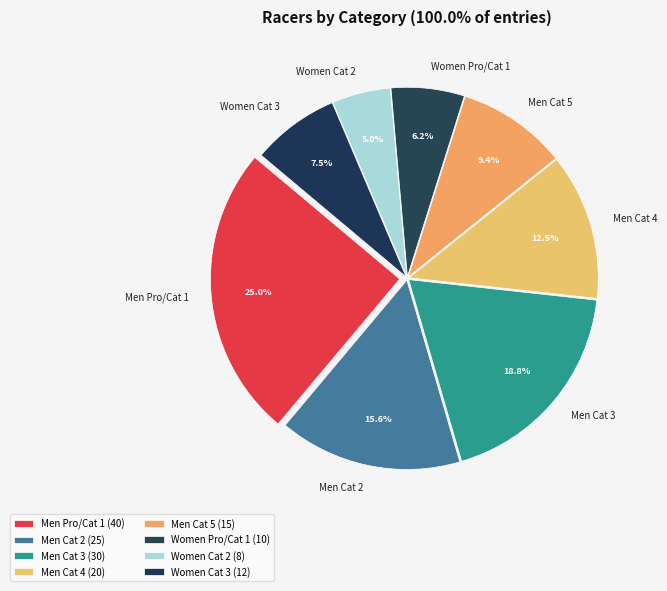

Rank the categories by value from lowest to highest.

Women Cat 2, Women Pro/Cat 1, Women Cat 3, Men Cat 5, Men Cat 4, Men Cat 2, Men Cat 3, Men Pro/Cat 1